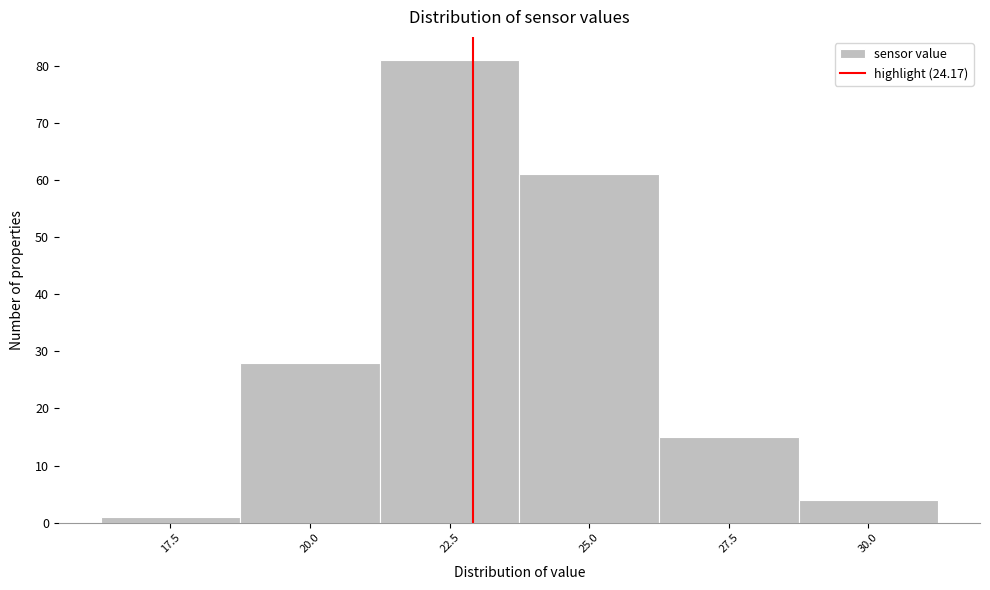

Reading right to left, list all the values displayed in this chart.

30.0=4	27.5=15	25.0=61	22.5=81	20.0=28	17.5=1